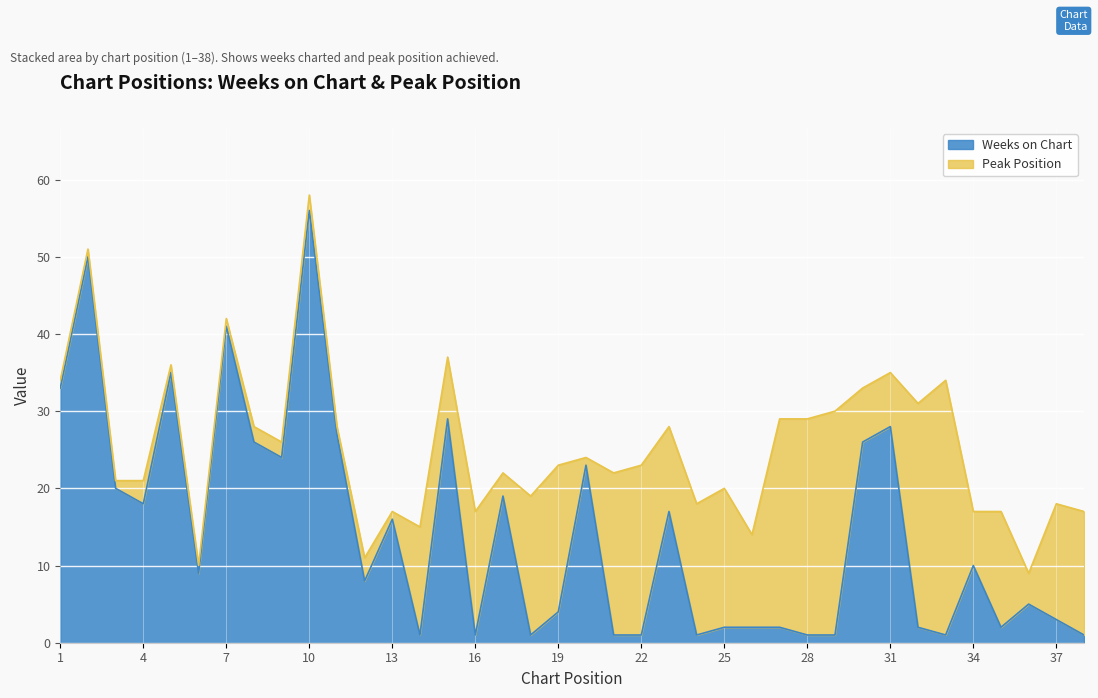

Which label corresponds to the largest value in the chart?

10